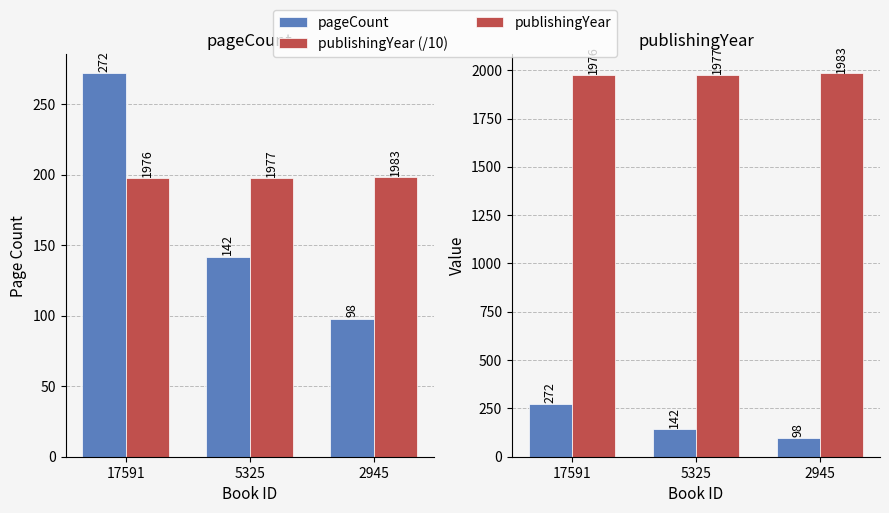

Reading right to left, what are all the values shown in this chart?

pageCount: 98.0	142.0	272.0
publishingYear (/10): 198.3	197.7	197.6
publishingYear: 1983.0	1977.0	1976.0